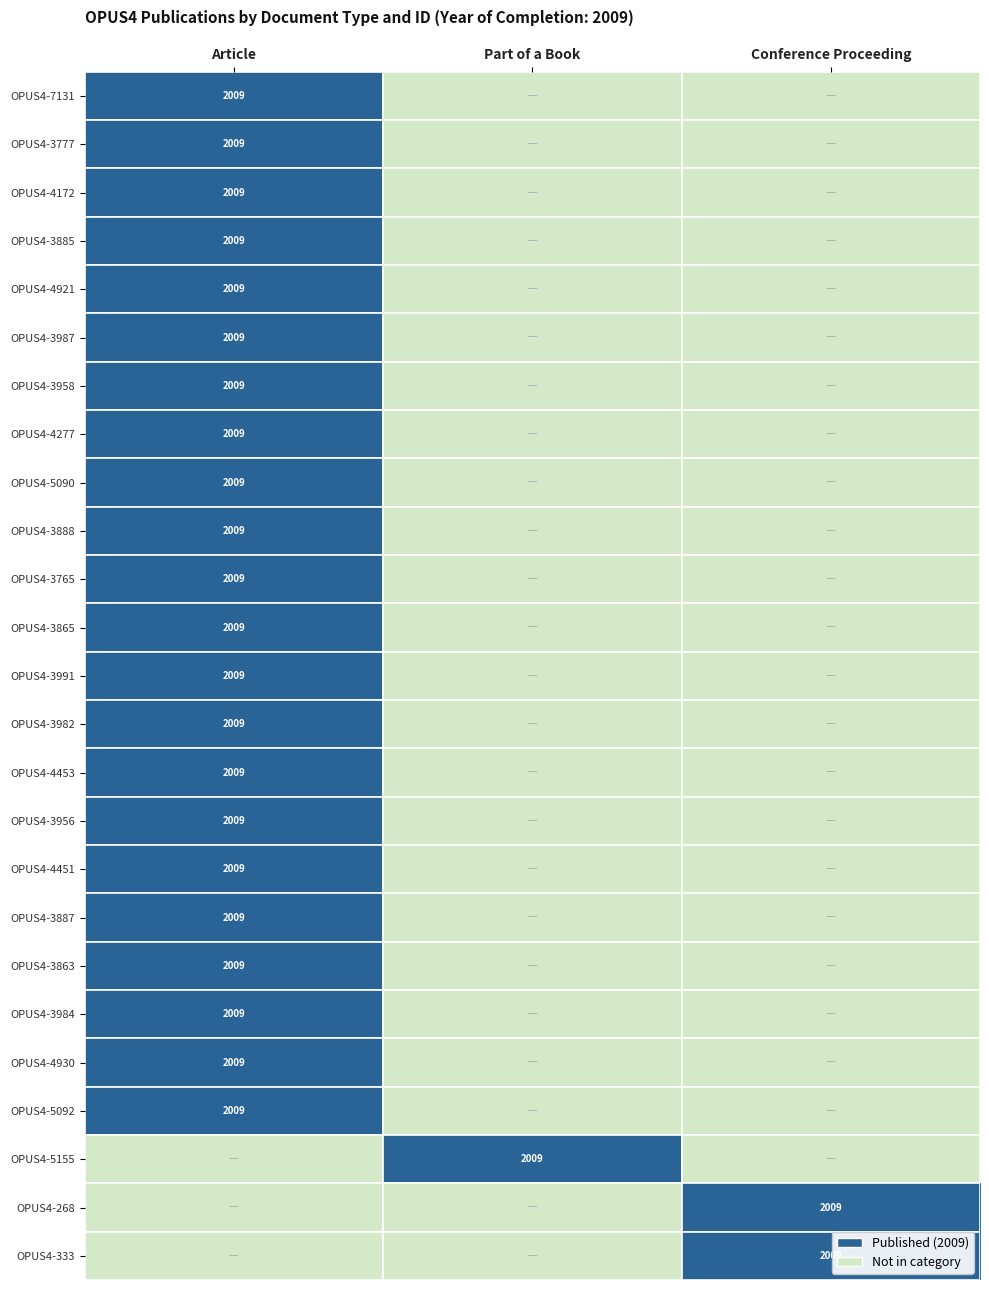

The OPUS4-4277 series shows 3284 at Article. True or false?

False